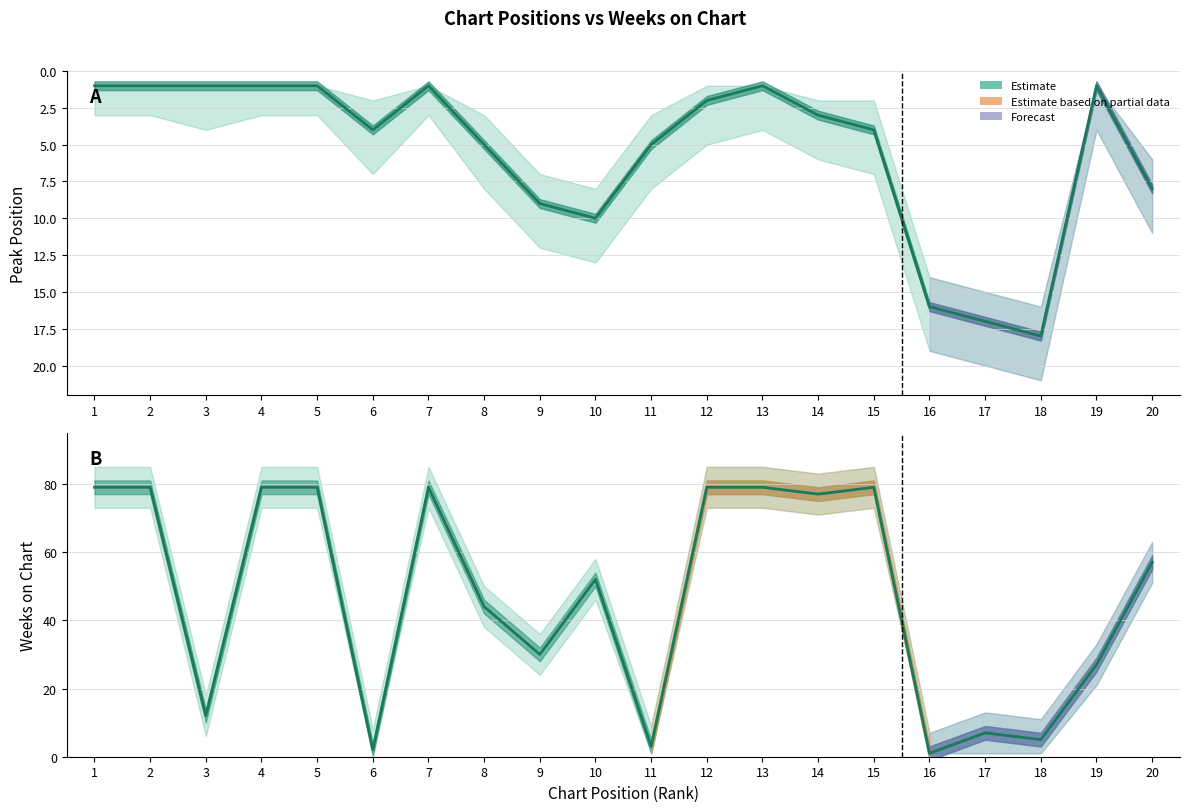

Reading left to right, transcribe all the data shown in this chart.

Peak Position: 1=1	2=1	3=1	4=1	5=1	6=4	7=1	8=5	9=9	10=10	11=5	12=2	13=1	14=3	15=4	16=16	17=17	18=18	19=1	20=8
Weeks on Chart: 1=79	2=79	3=12	4=79	5=79	6=2	7=79	8=44	9=30	10=52	11=3	12=79	13=79	14=77	15=79	16=1	17=7	18=5	19=27	20=57